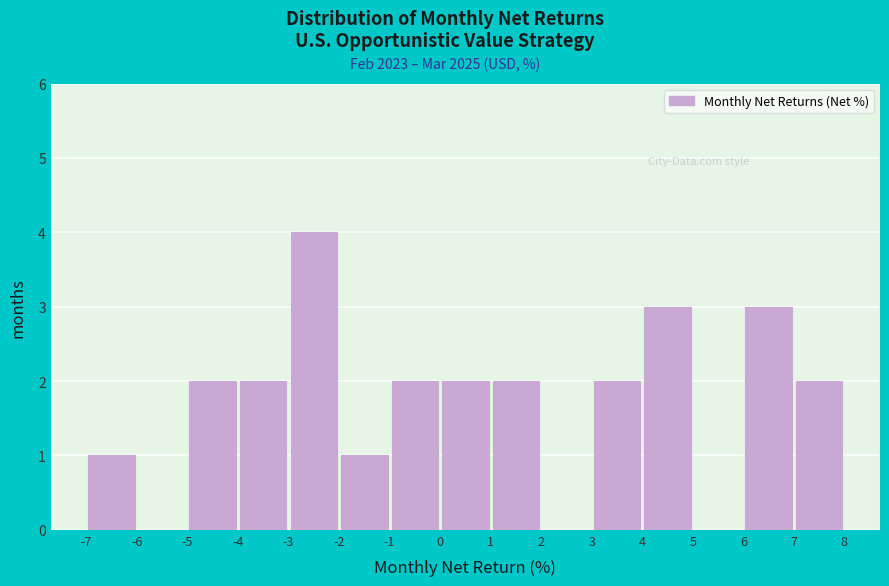

Reading left to right, list every bar in this chart as the range it spans on the x-axis followed by its height. The values are not printed on the chart, so give them approximately, as read against the axis.

-7 to -6: 1
-6 to -5: 0
-5 to -4: 2
-4 to -3: 2
-3 to -2: 4
-2 to -1: 1
-1 to 0: 2
0 to 1: 2
1 to 2: 2
2 to 3: 0
3 to 4: 2
4 to 5: 3
5 to 6: 0
6 to 7: 3
7 to 8: 2